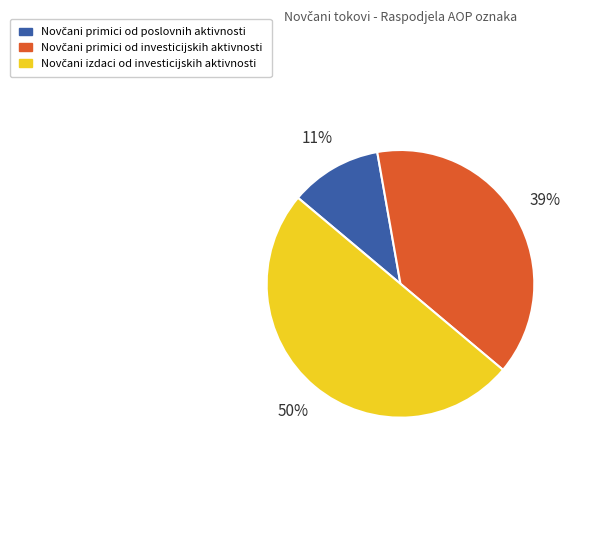

To the nearest percent, what is the difference between the largest and smallest slice percentages?

39%